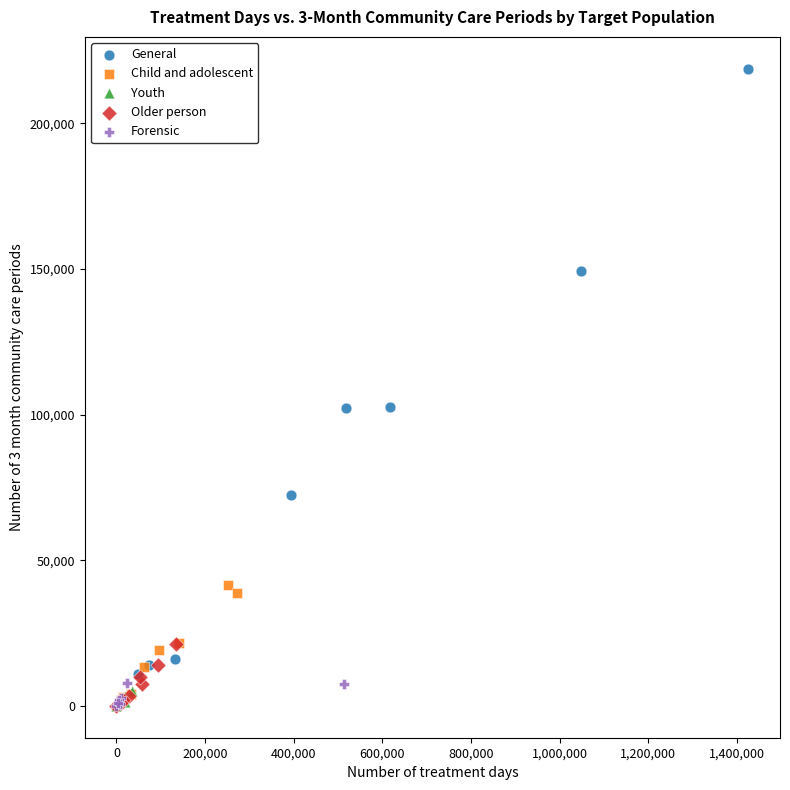

What are all the series names shown in the legend?

General, Child and adolescent, Youth, Older person, Forensic